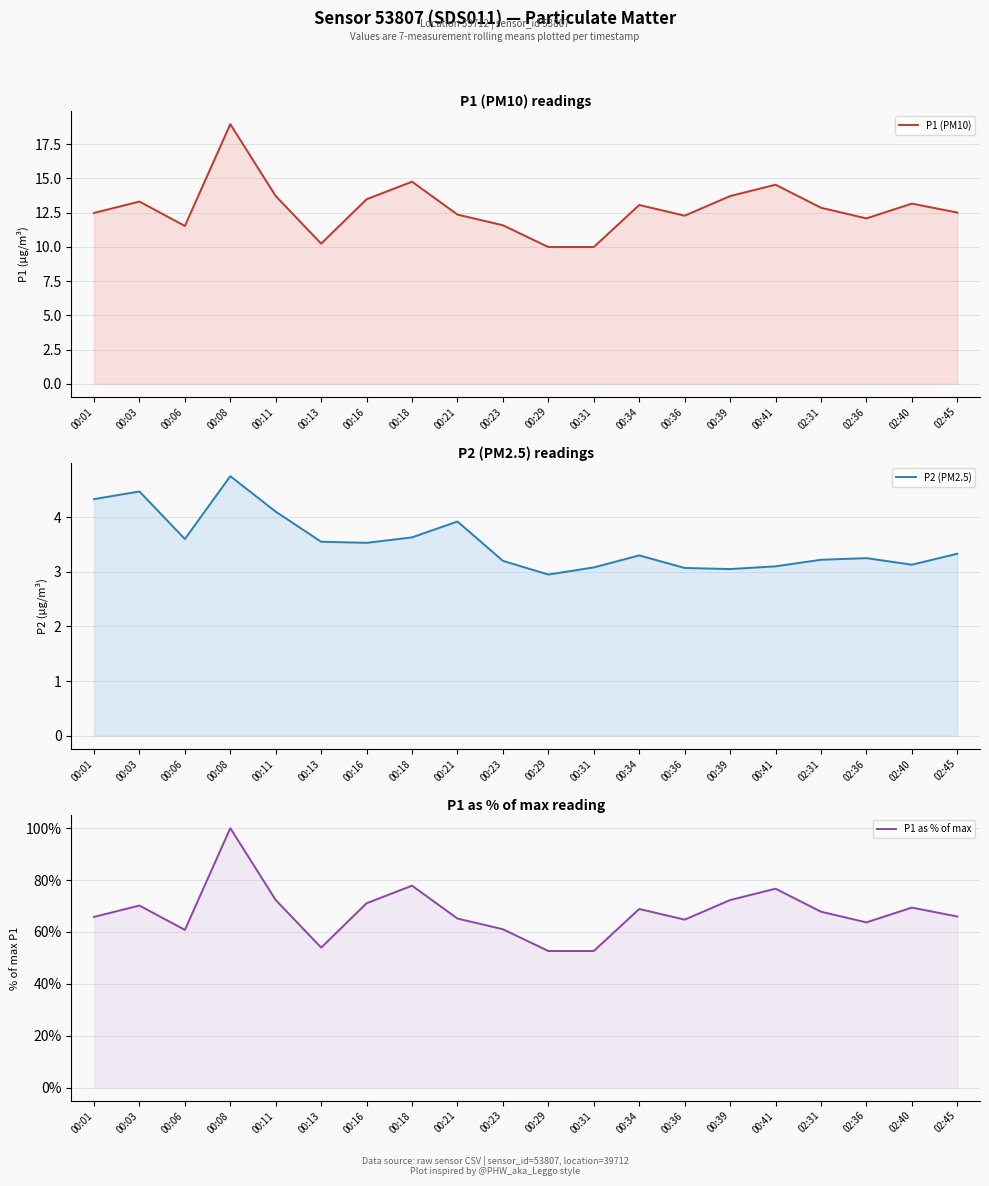

What is the value of the P2 (PM2.5) point at the 4th from the left?

4.8